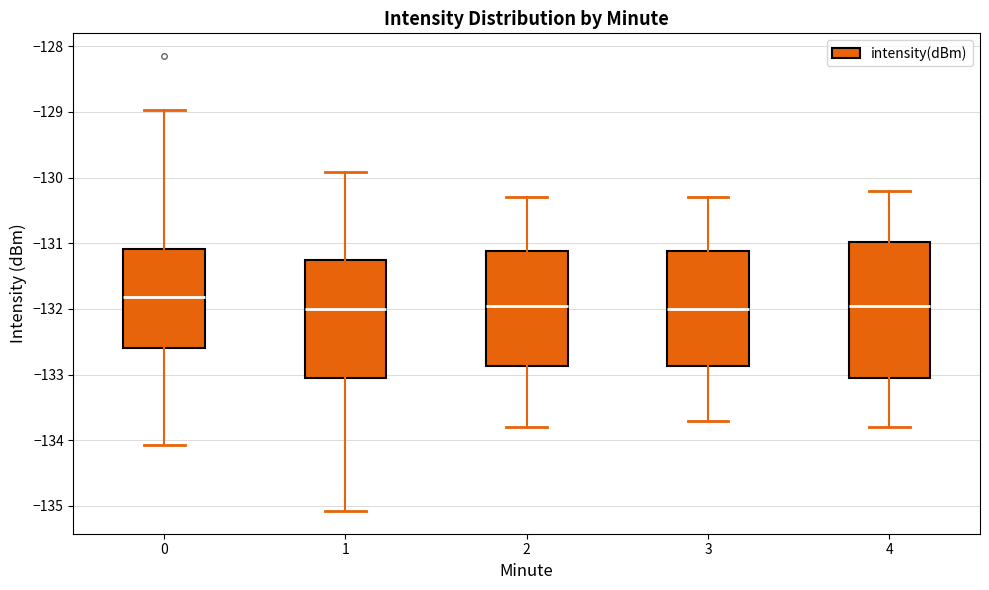

Which box is the tallest, from its lower edge to its upper edge?

4